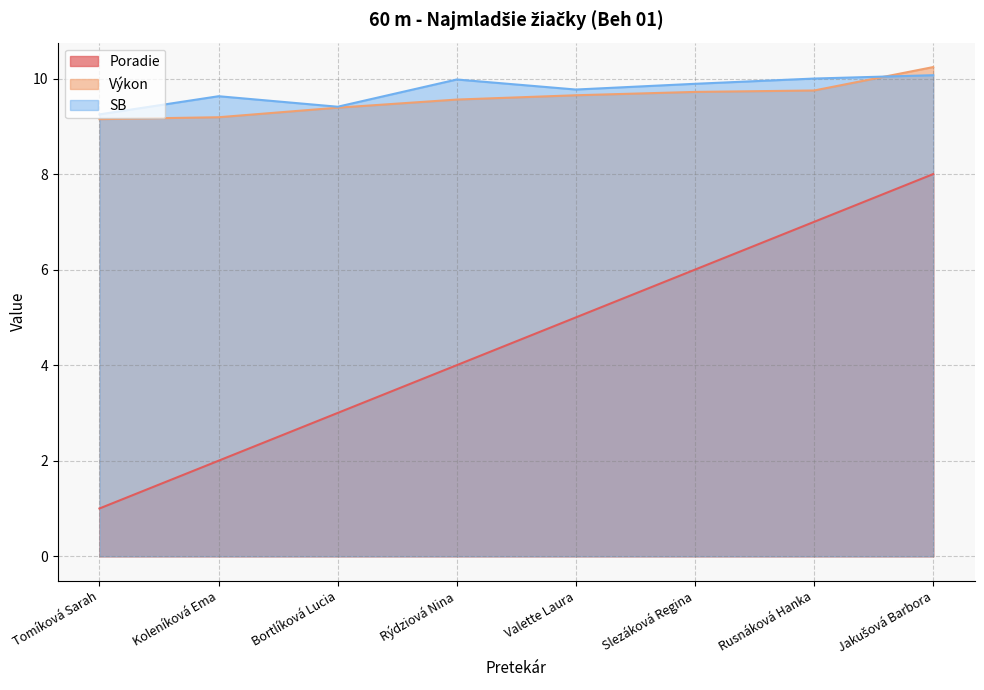

What is the maximum value shown in the chart?

10.2